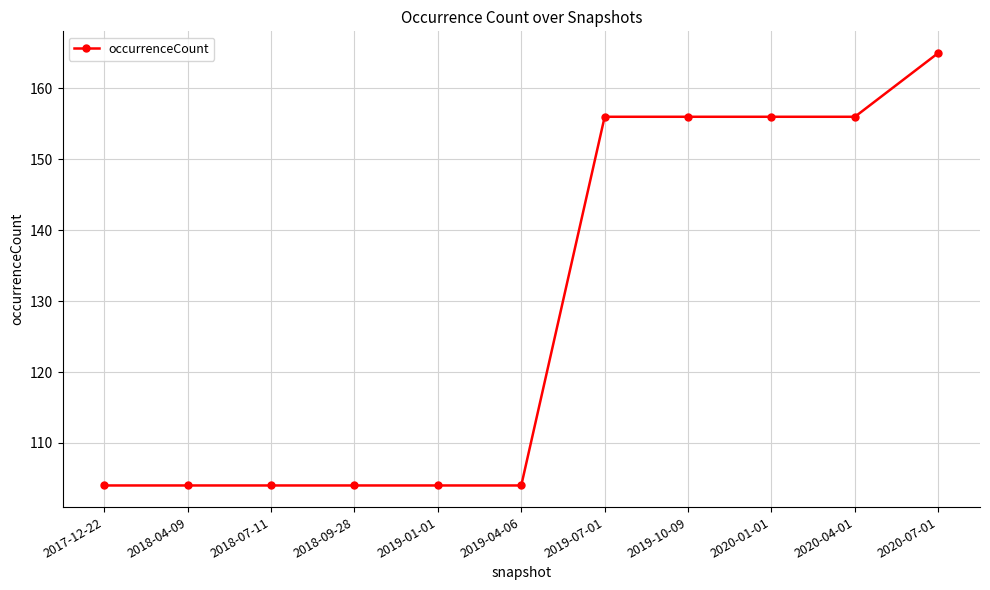

Approximately how many times larger is the value at 2019-01-01 compared to 2020-07-01?

0.6